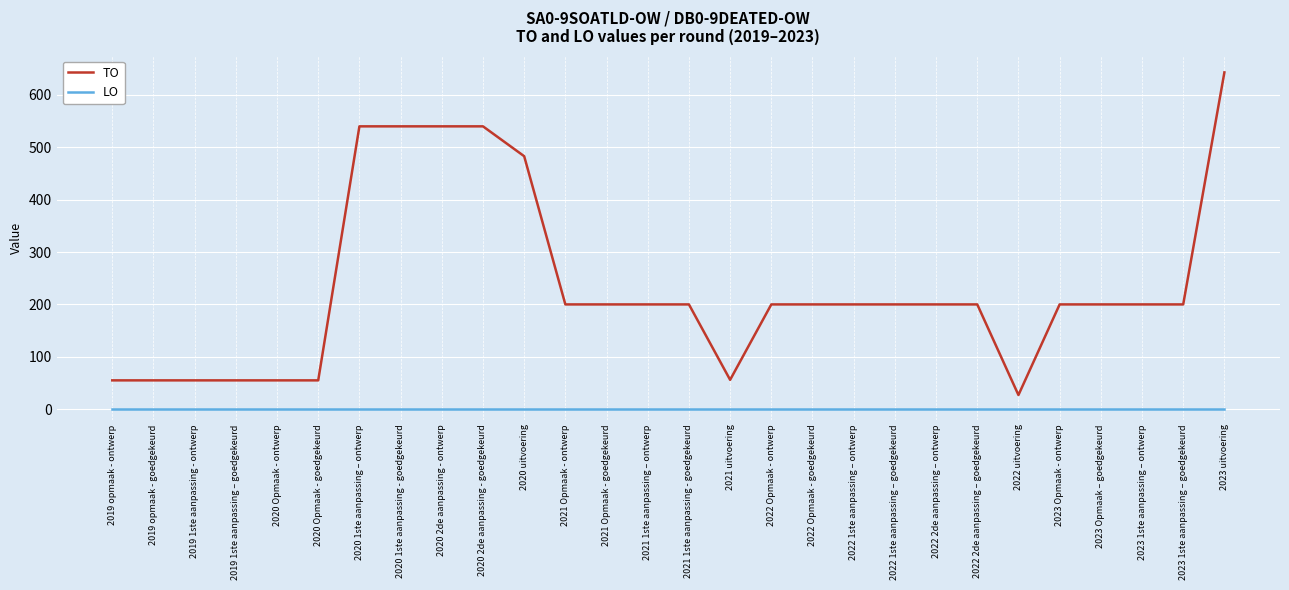

True or false: TO and LO intersect in this chart.

False